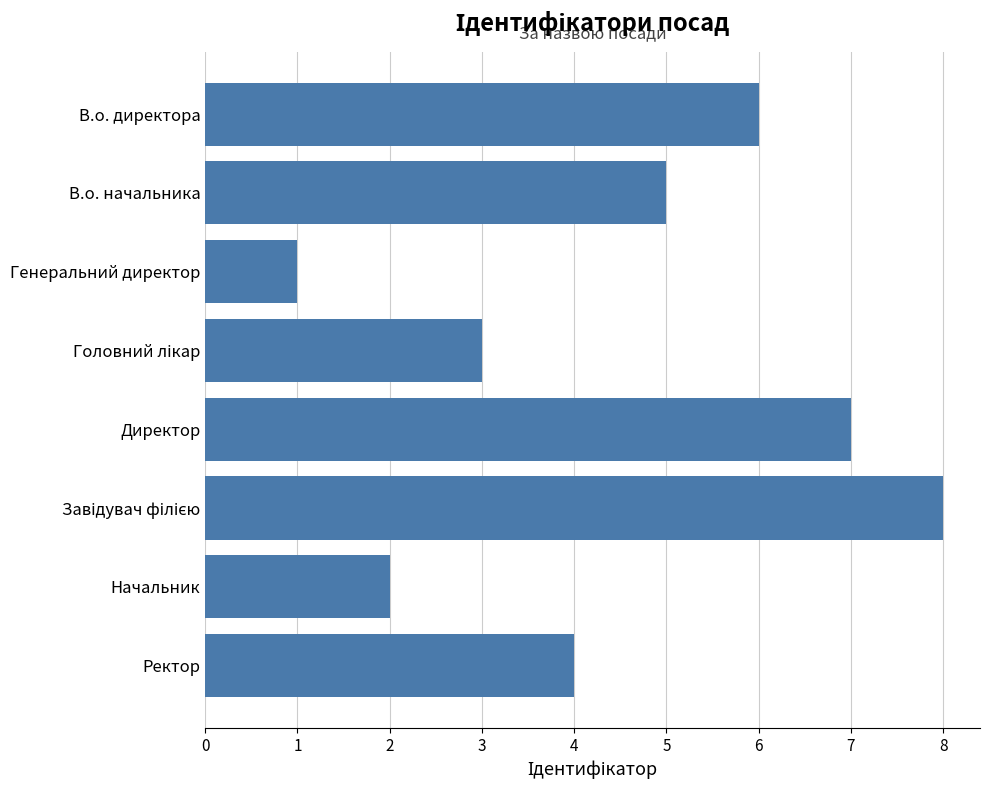

What is the change in value from Генеральний директор to Ректор?

+3